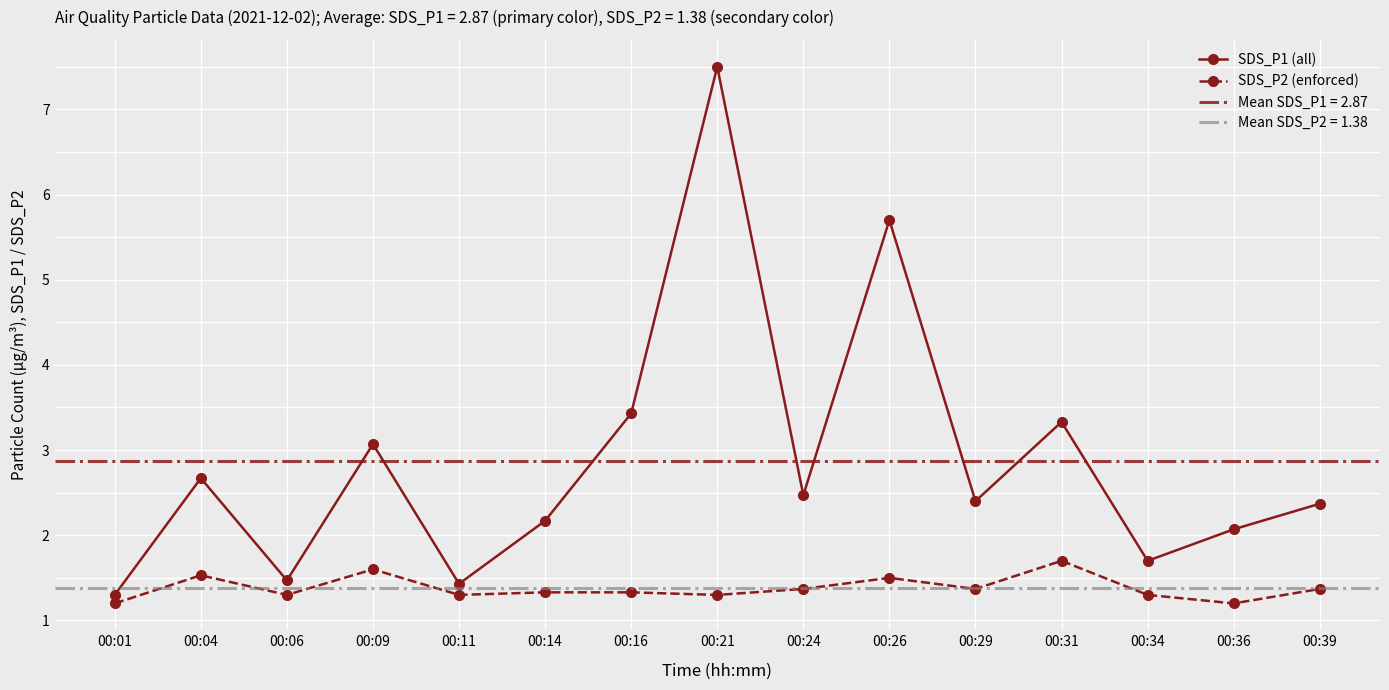

In SDS_P2 (enforced), how many points are lower than both neighbors (excluding endpoints)?

5